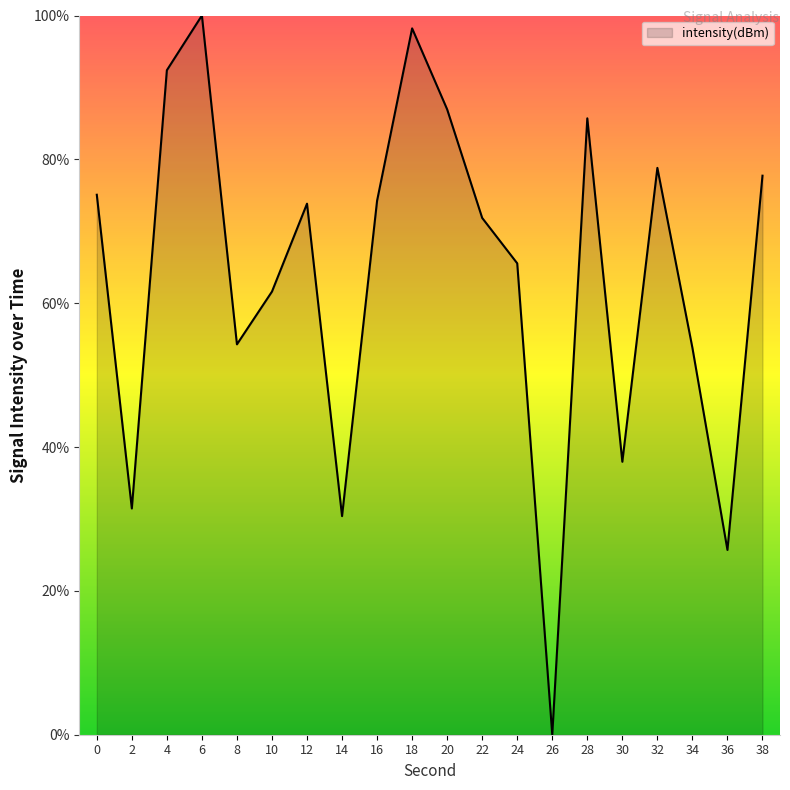

Reading left to right, list all the values displayed in this chart.

75.1	31.5	92.4	100.0	54.3	61.6	73.8	30.4	74.2	98.2	86.9	71.9	65.5	0.0	85.7	37.9	78.8	53.8	25.7	77.7